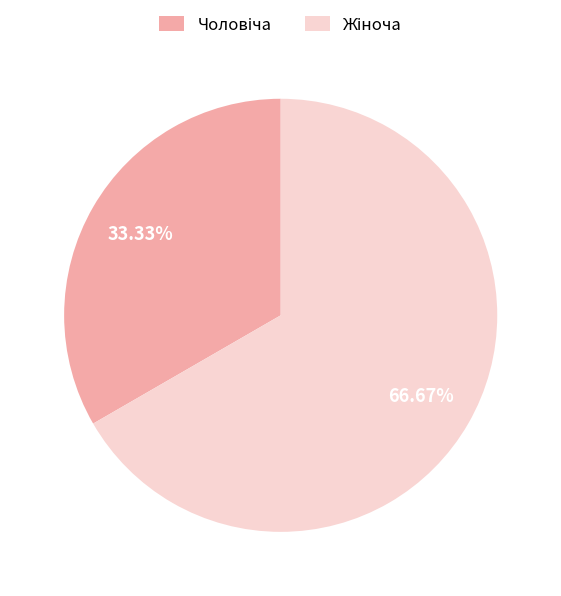

Is there any slice that represents more than half of the pie?

Yes